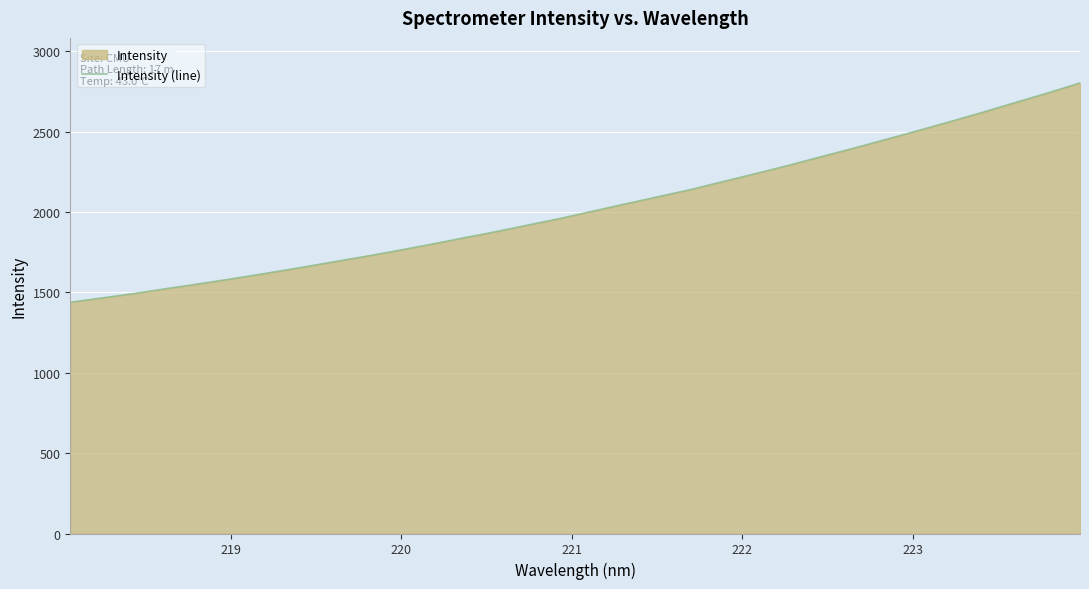

What is the difference between the maximum and minimum values?

1364.1